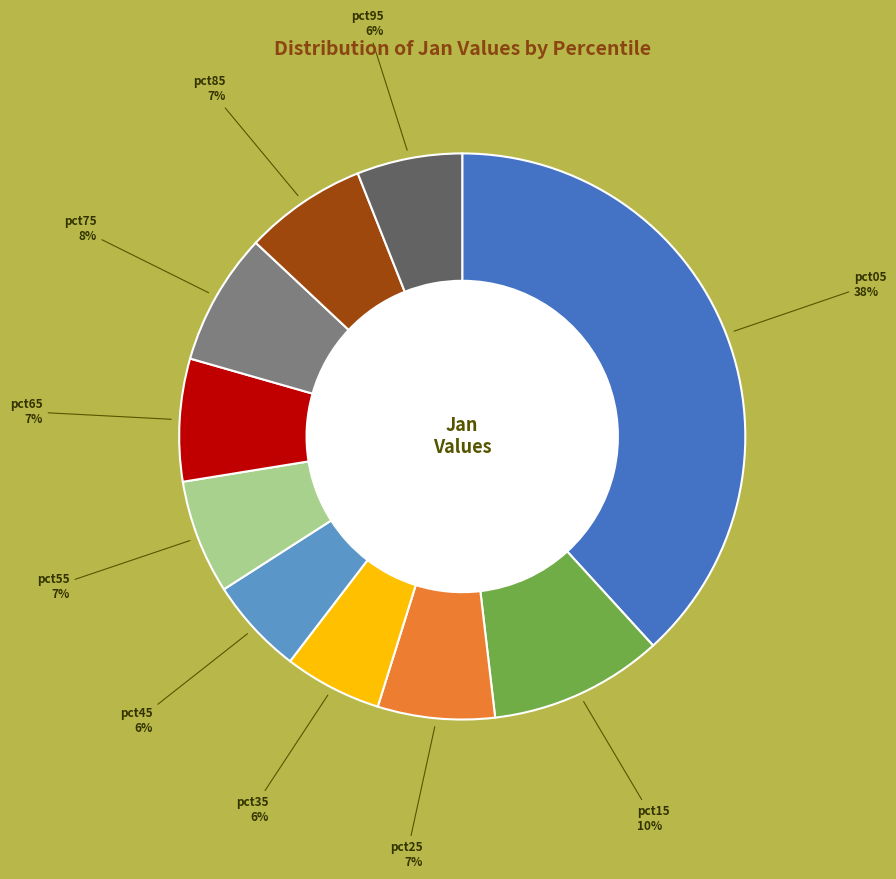

To the nearest percent, what is the average slice percentage?

10%